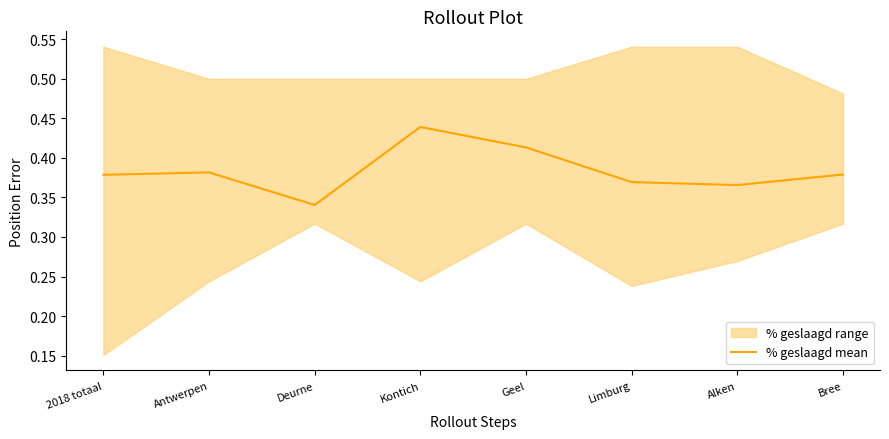

What is the greatest value displayed?

0.4